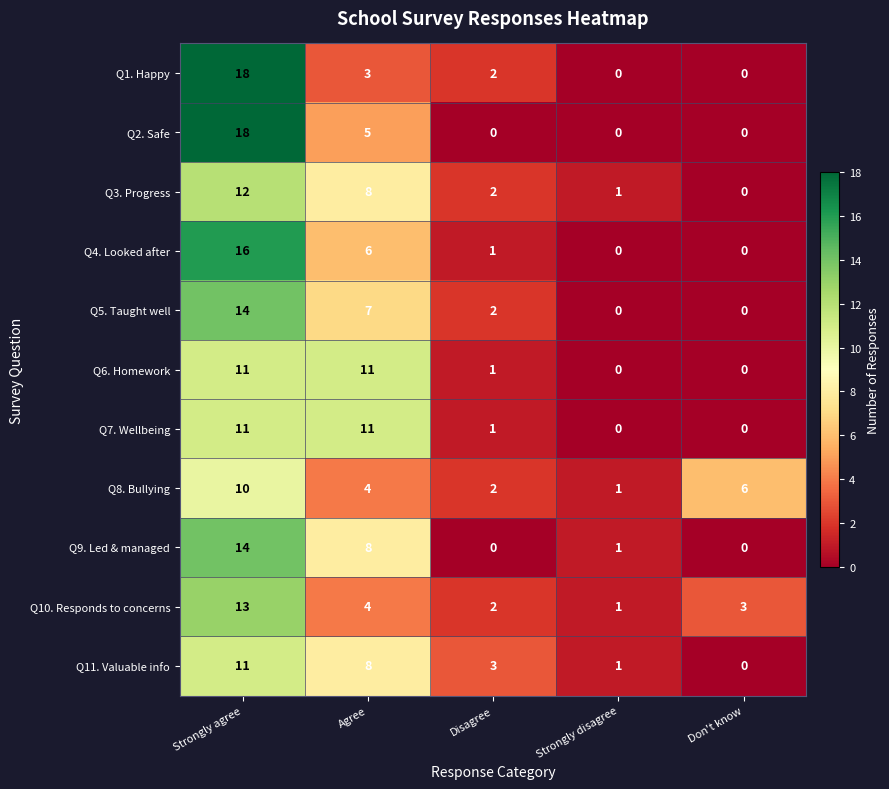

What is the difference between the Q10. Responds to concerns values at Disagree and Strongly agree?

11